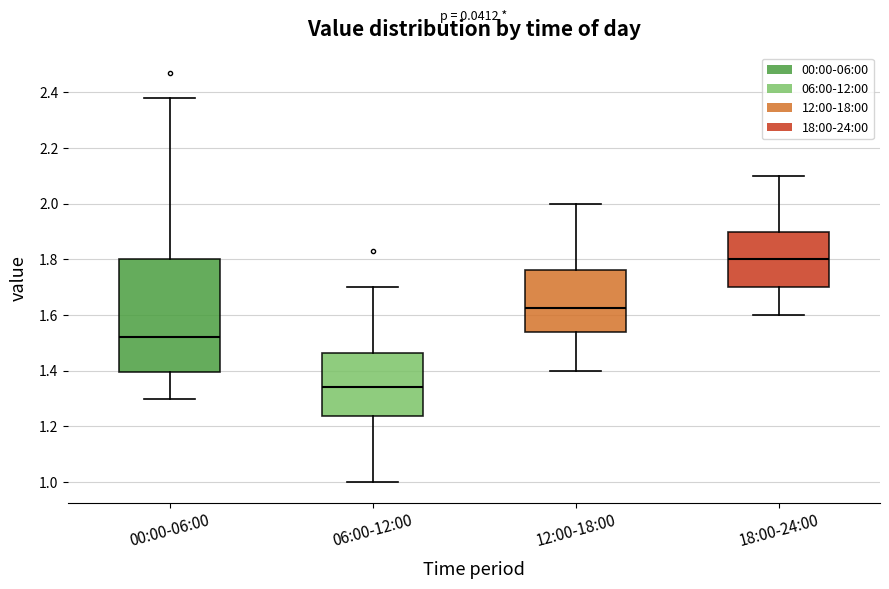

Which box's median line is the lowest?

06:00-12:00